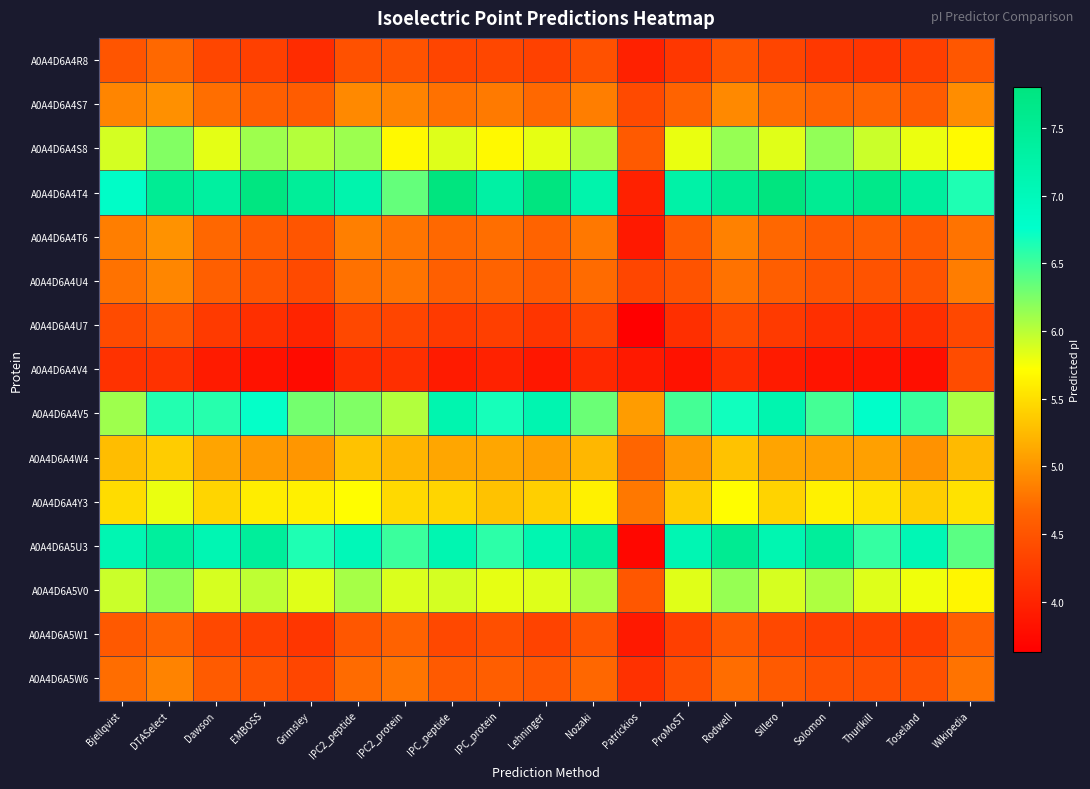

Which series has the largest total across all categories?

A0A4D6A4T4